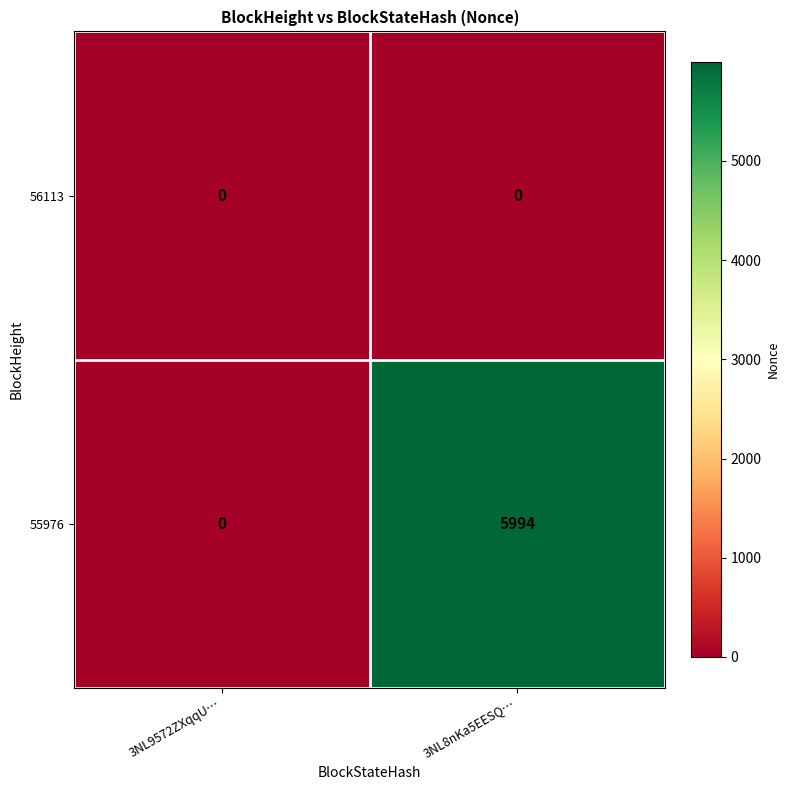

Which label corresponds to the largest value in the chart?

3NL8nKa5EESQ…